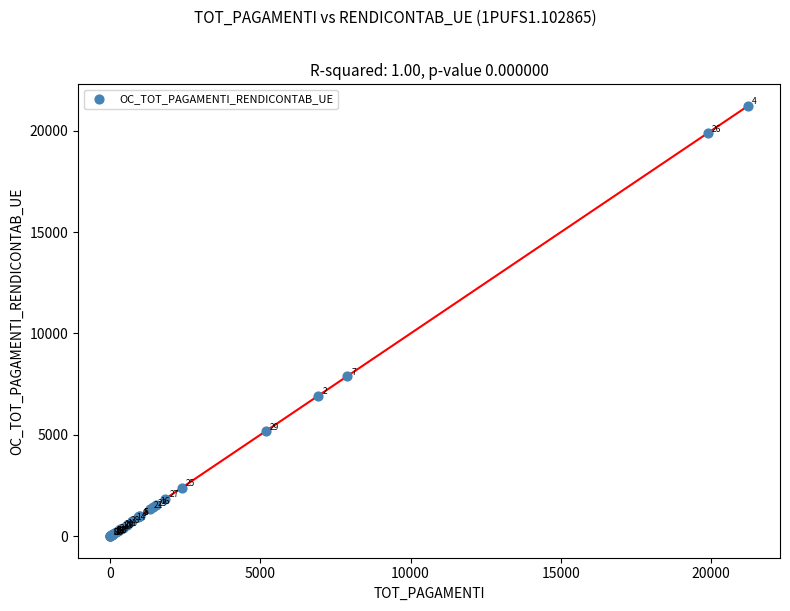

What Y value in the scatter plot is closest to 10615?

7885.9